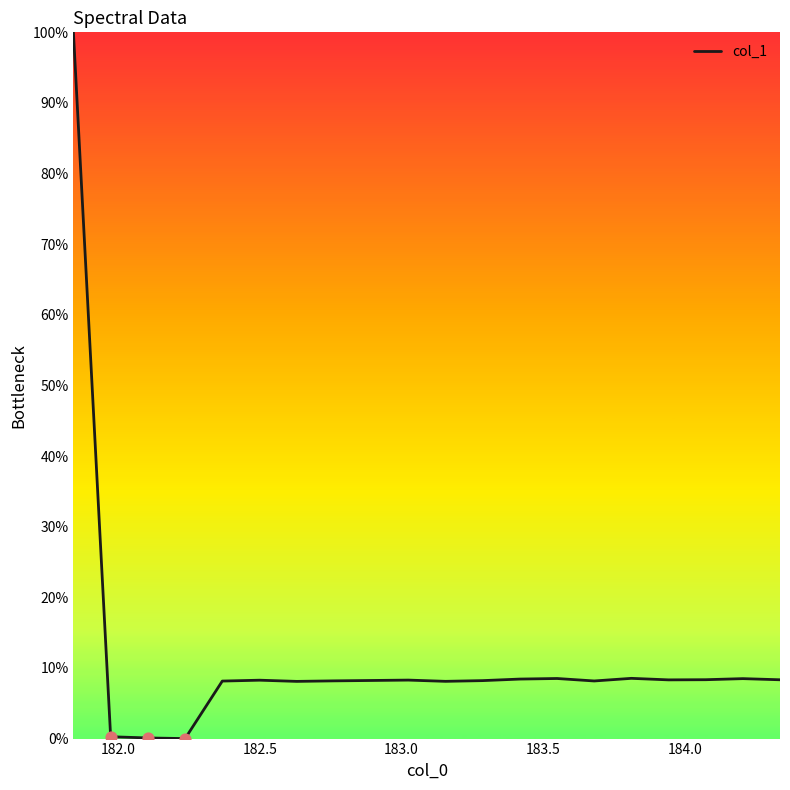

What is the difference between the maximum and minimum values?

100.0